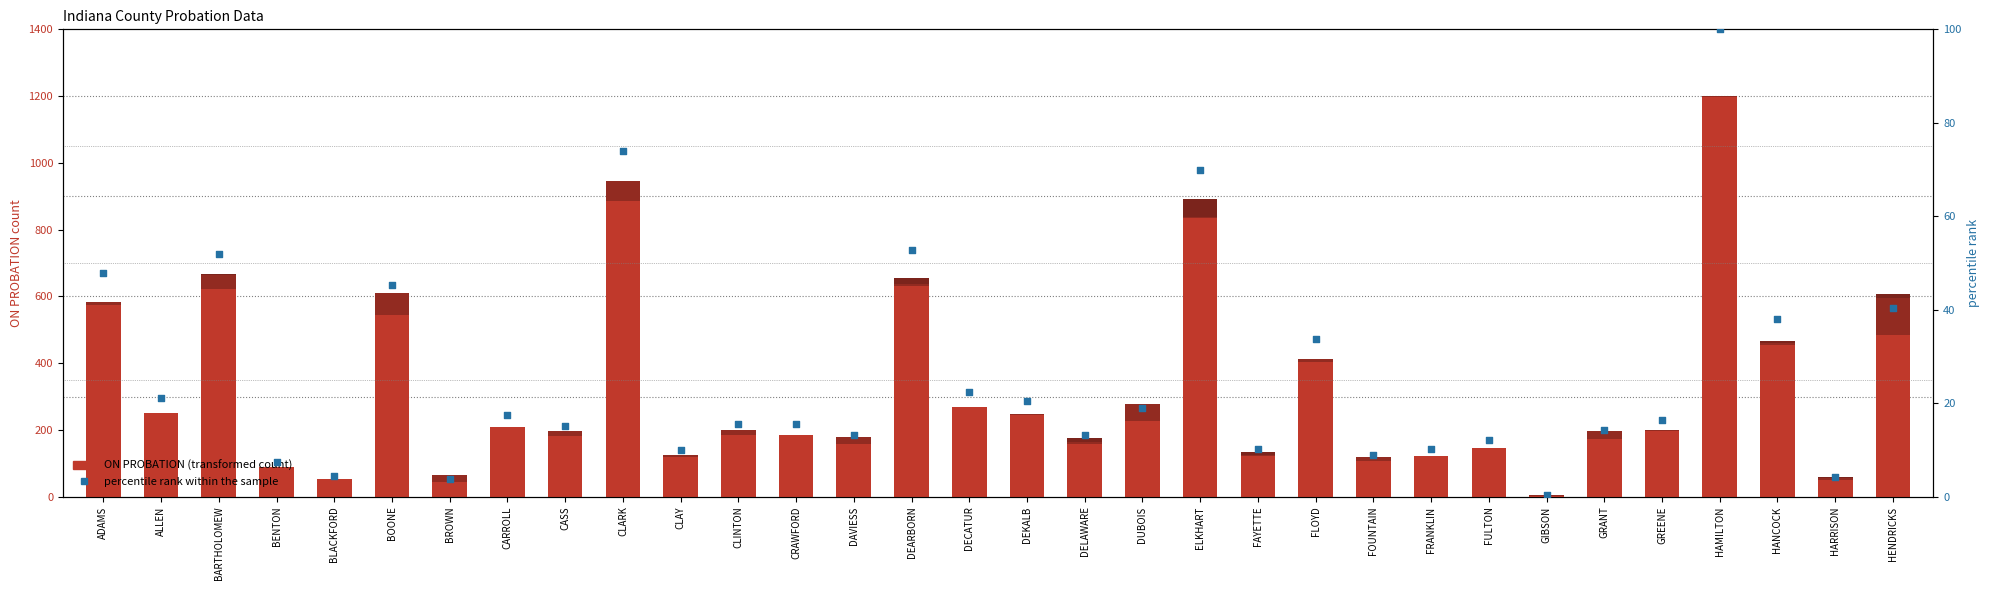

Which series reaches the minimum Y coordinate?

INTRA-STATE TRANSFERRED OUT